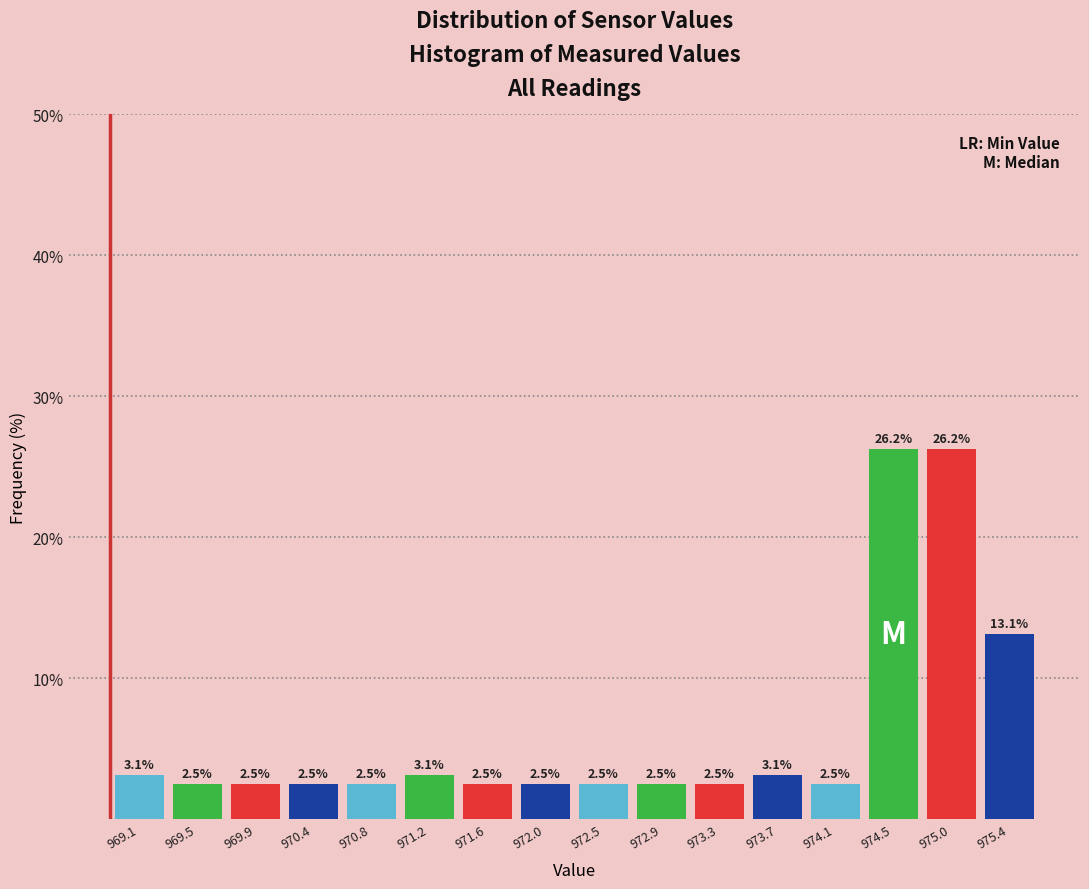

Reading left to right, list every bar in this chart as the range it spans on the x-axis followed by its height. The bar edges are not printed on the chart, so give them approximately, as read against the axis.

968.90 to 969.30: 3.1
969.30 to 969.75: 2.5
969.75 to 970.15: 2.5
970.15 to 970.55: 2.5
970.55 to 971.00: 2.5
971.00 to 971.40: 3.1
971.40 to 971.85: 2.5
971.85 to 972.25: 2.5
972.25 to 972.65: 2.5
972.65 to 973.10: 2.5
973.10 to 973.50: 2.5
973.50 to 973.90: 3.1
973.90 to 974.35: 2.5
974.35 to 974.75: 26.2
974.75 to 975.15: 26.2
975.15 to 975.60: 13.1